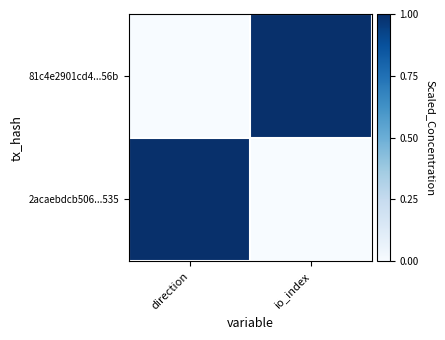

Reading left to right, transcribe all the data shown in this chart.

81c4e2901cd4...56b: direction=0	io_index=1
2acaebdcb506...535: direction=1	io_index=0